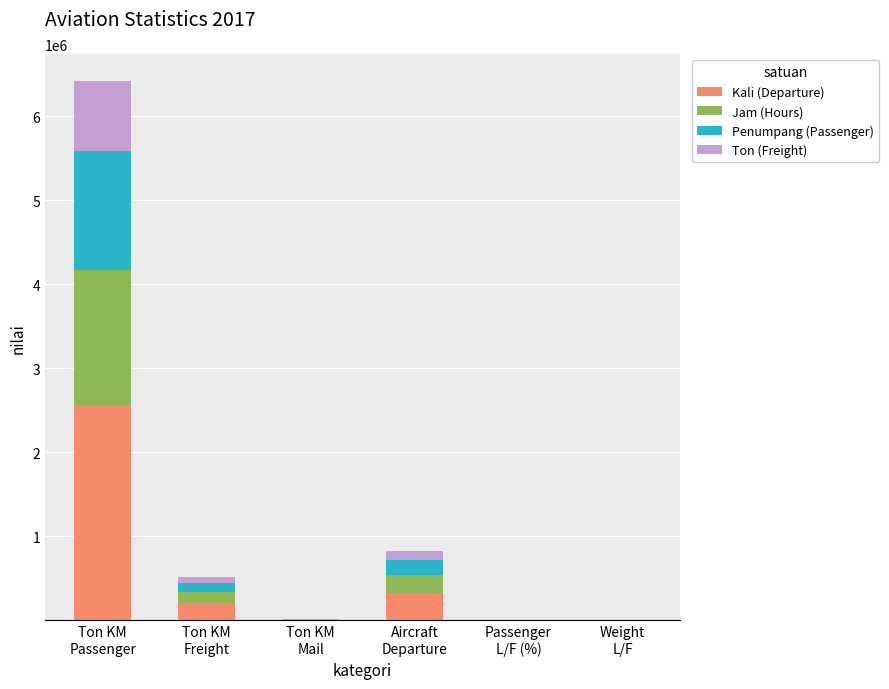

What is the sum of the Kali (Departure) values at Aircraft
Departure and Ton KM
Mail?

336906.0